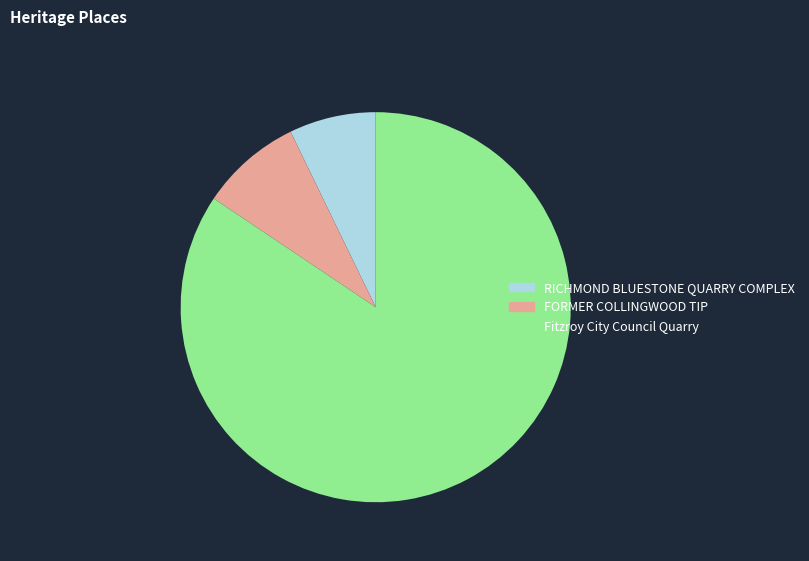

Is the sum of Fitzroy City Council Quarry and FORMER COLLINGWOOD TIP greater than half?

Yes